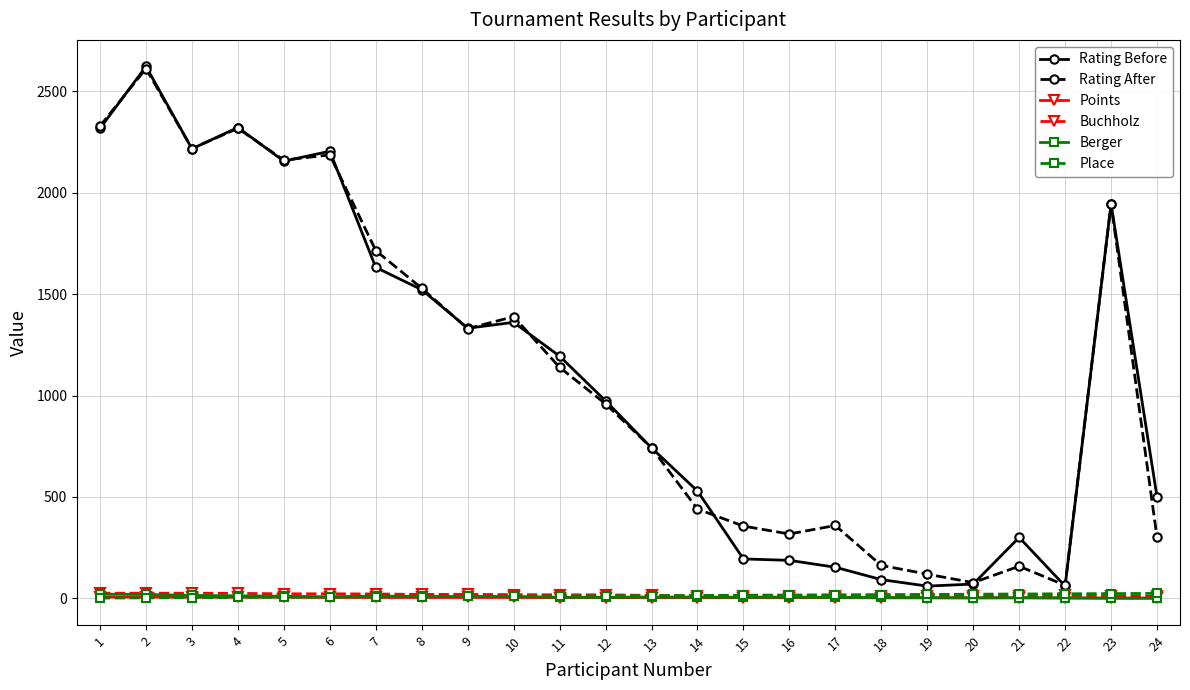

What is the approximate value of Rating After at 21, to the nearest 100?

200